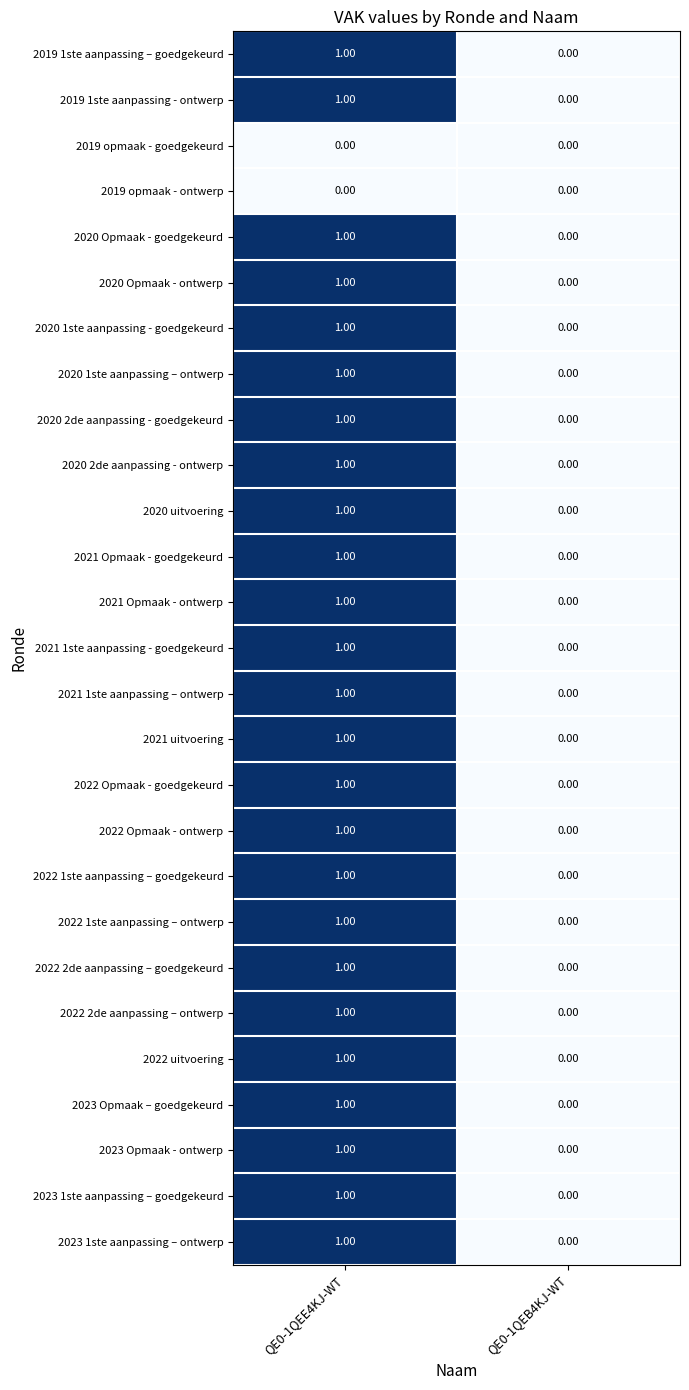

At which category is the sum across all series the highest?

QE0-1QEE4KJ-WT